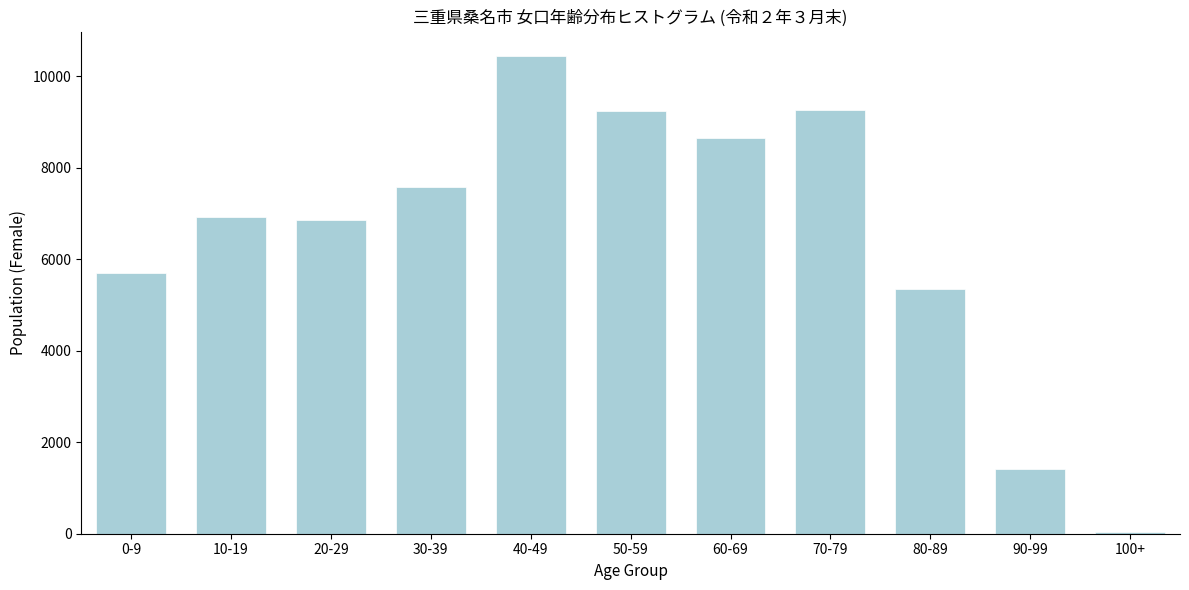

The value at 40-49 is 18471. True or false?

False